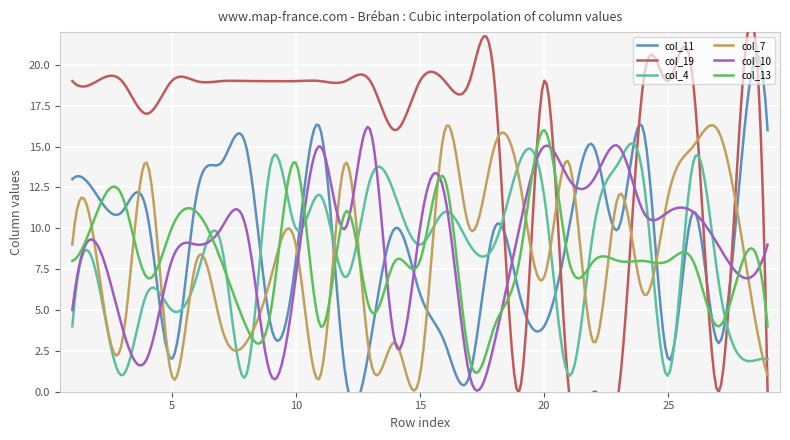

Between which two adjacent categories do col_13 and col_11 first intersect?

2 and 3